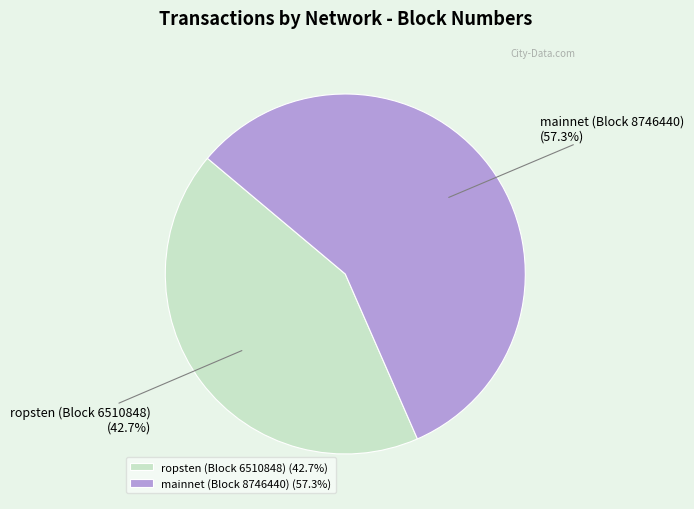

How many slices are in this pie chart?

2